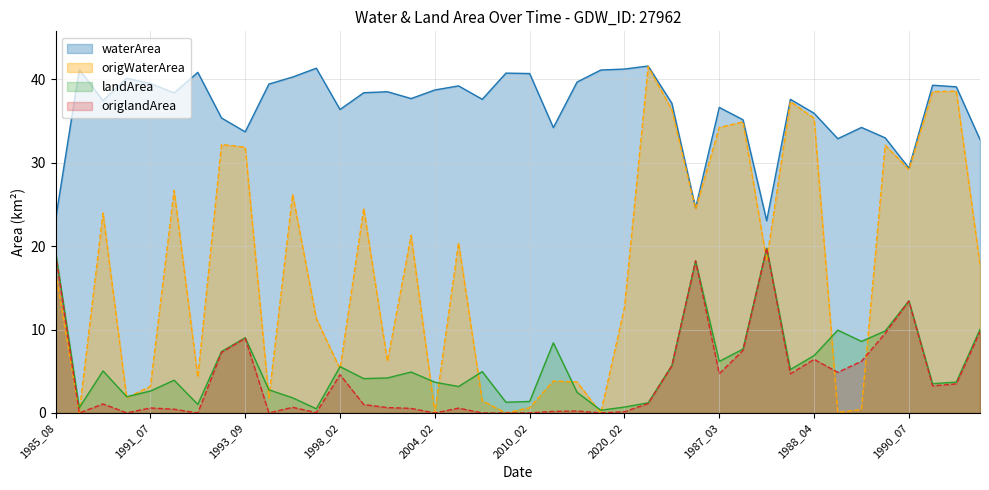

What is the label of the 5th point from the left?

1991_07